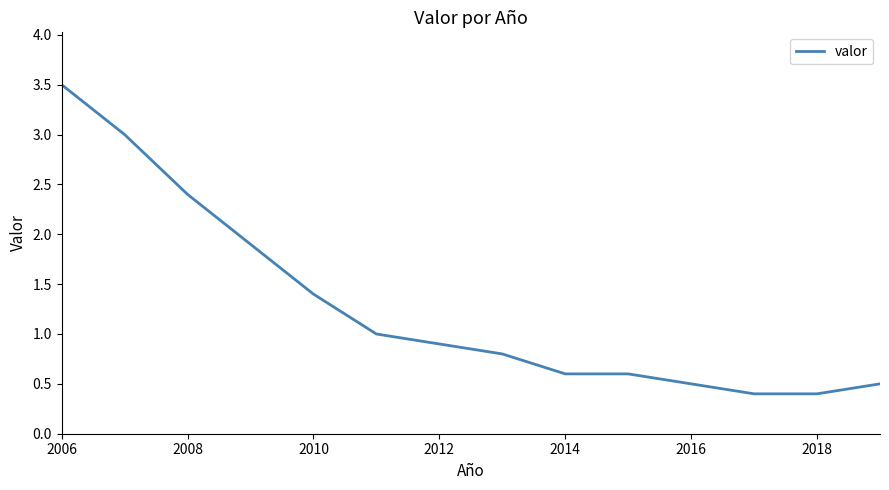

What is the difference between the maximum and minimum values?

3.1